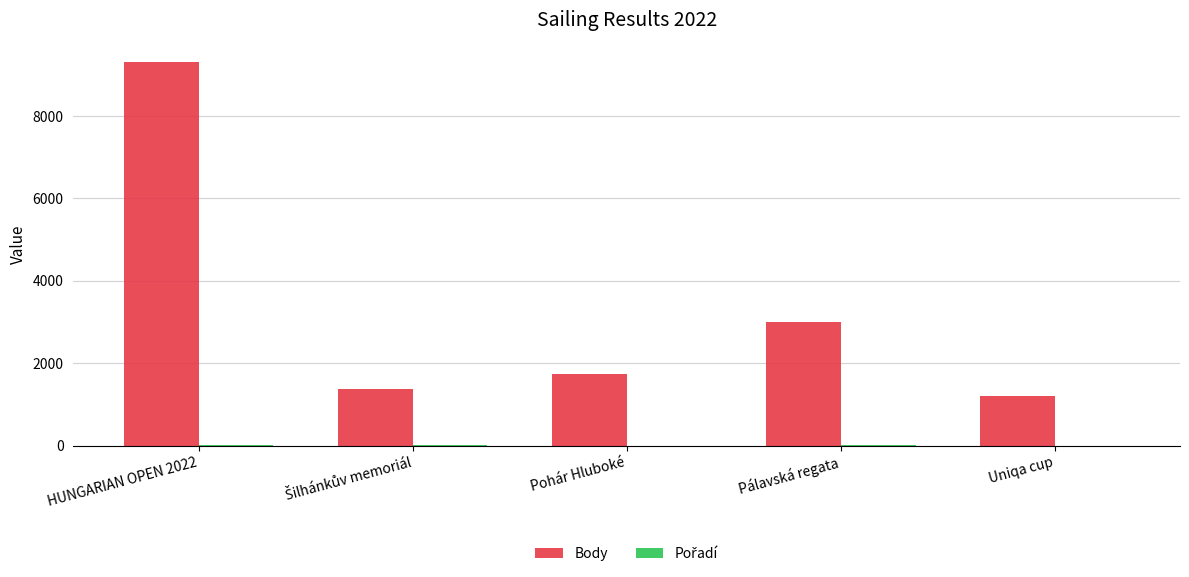

True or false: Body has a value of 1734 at Pohár Hluboké.

True